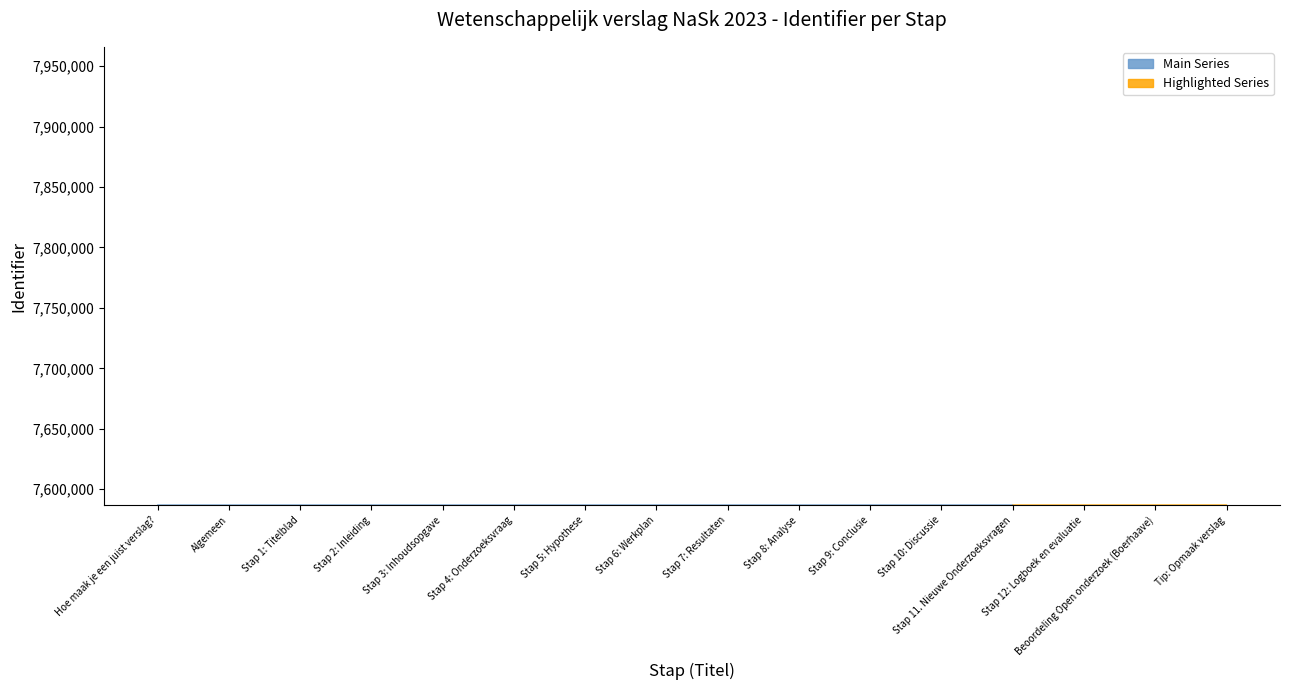

What is the smallest value displayed?

7586691